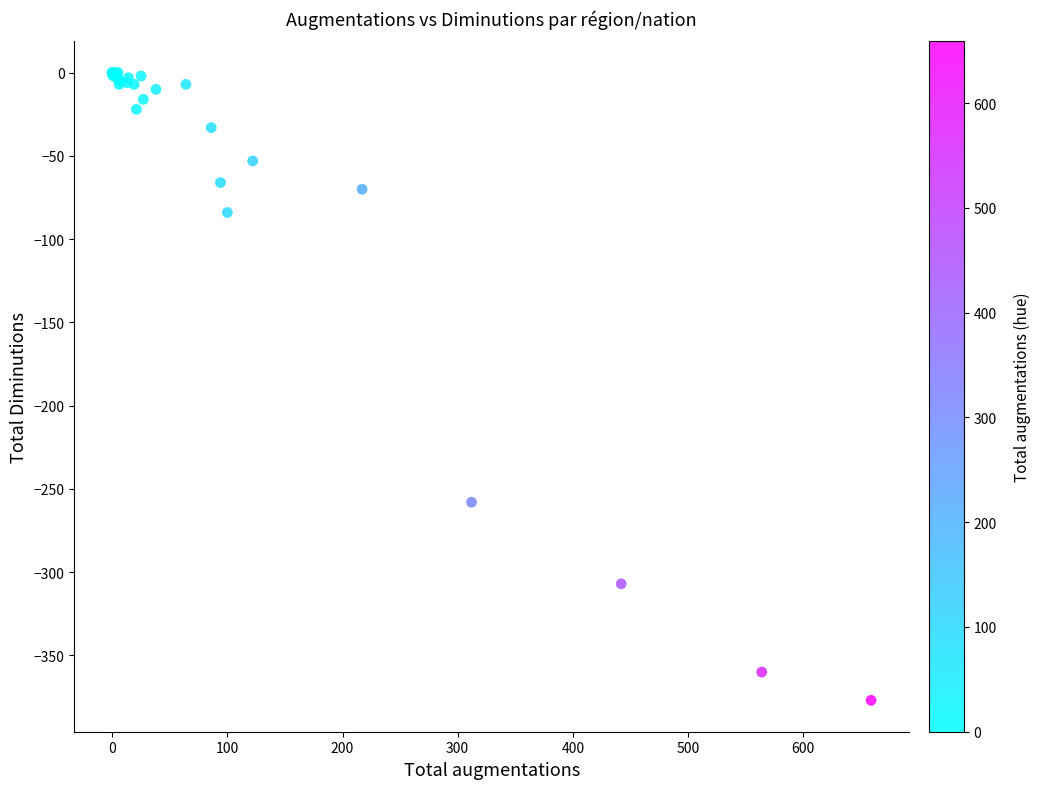

What Y value in the scatter plot is closest to -188?

-258